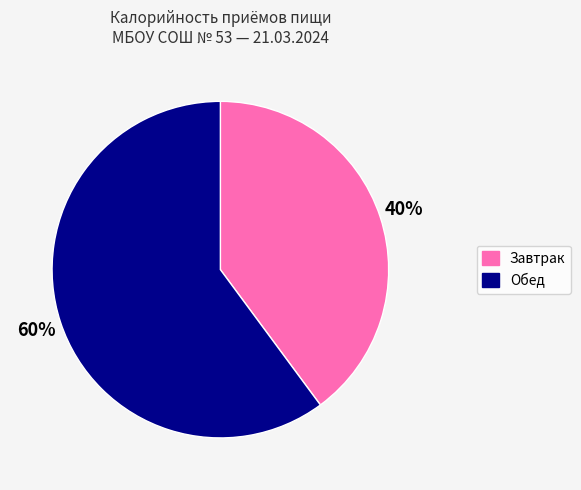

Rank the categories by value from highest to lowest.

Обед, Завтрак